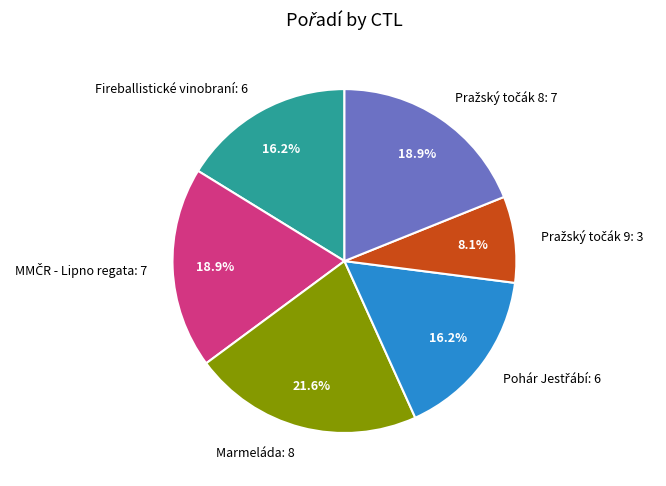

What is the largest slice in the pie chart?

Marmeláda: 8